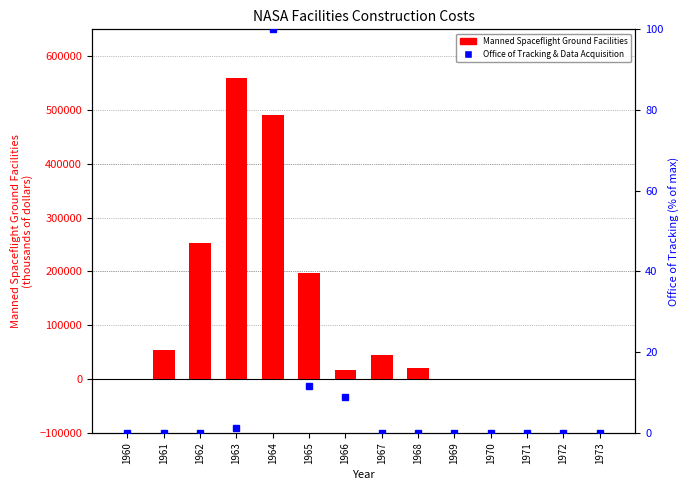

Which series has the largest range (max minus min)?

Manned Spaceflight Ground Facilities